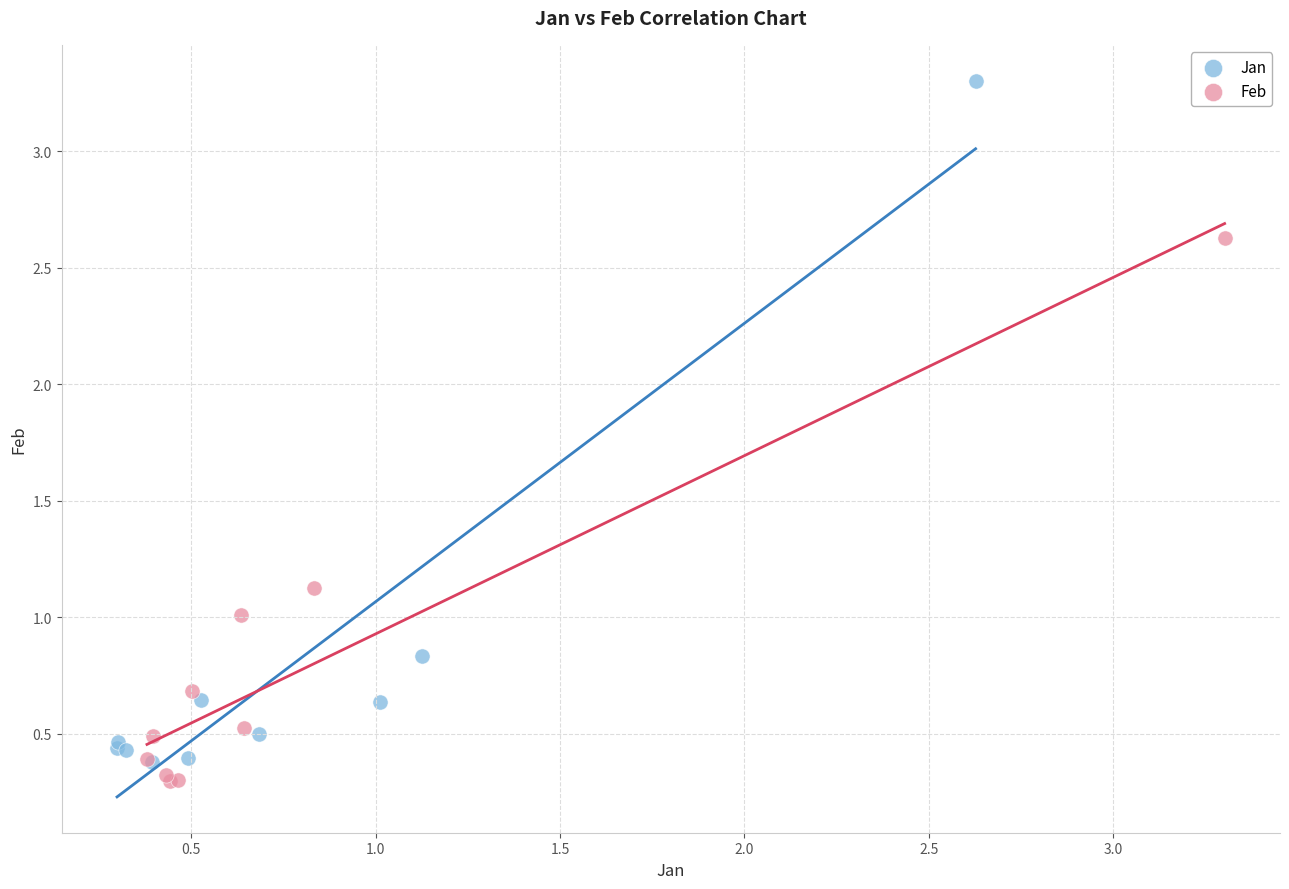

Which series has the largest Y range (max minus min)?

Jan